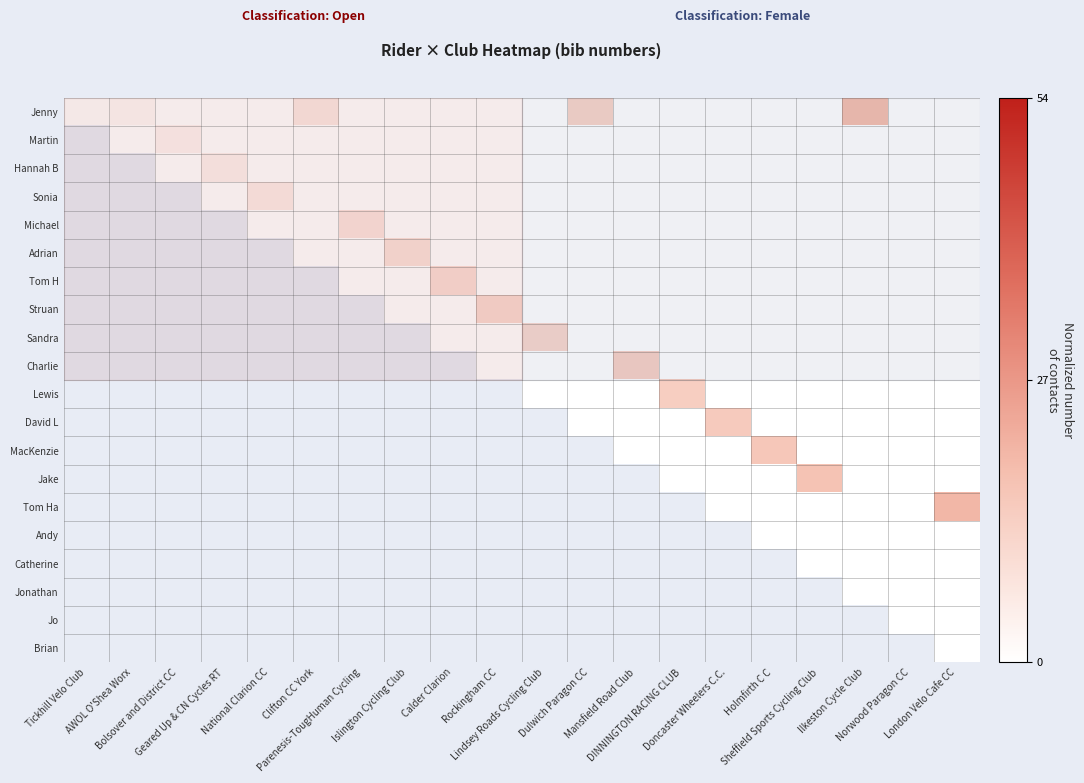

Which has a higher value, Holmfirth C C or Ilkeston Cycle Club?

Ilkeston Cycle Club